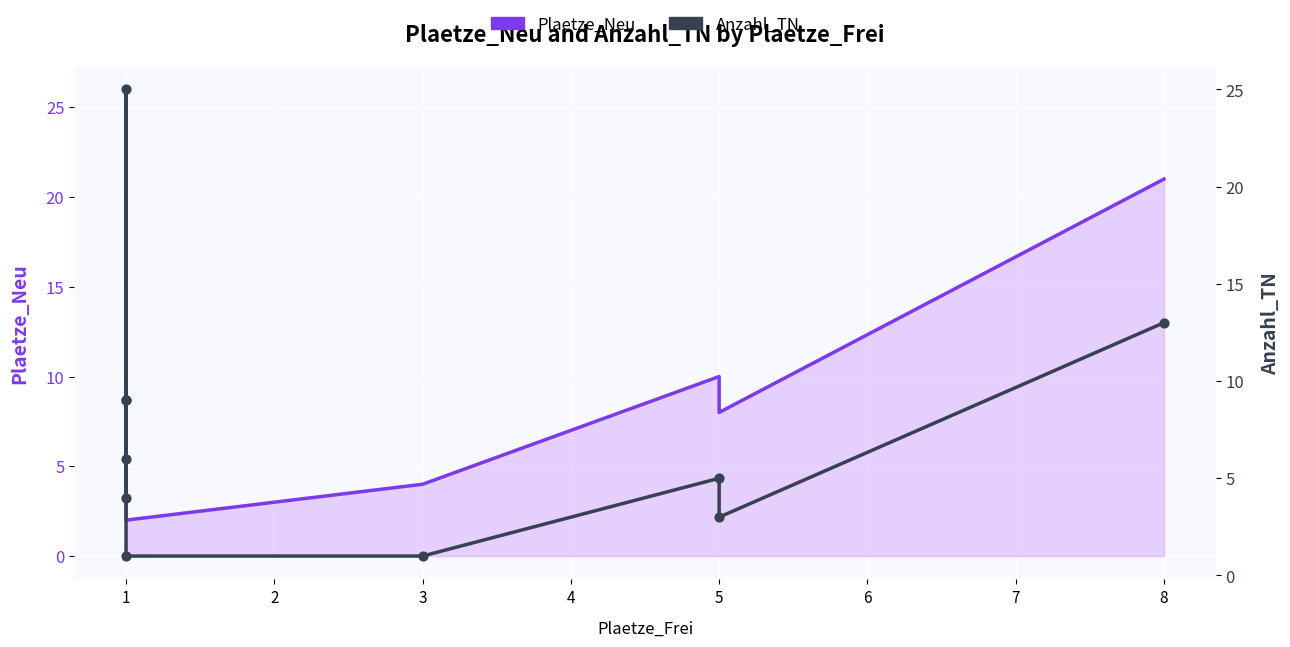

Is the value of Plaetze_Neu at 1 greater than the value of Anzahl_TN at 1?

Yes